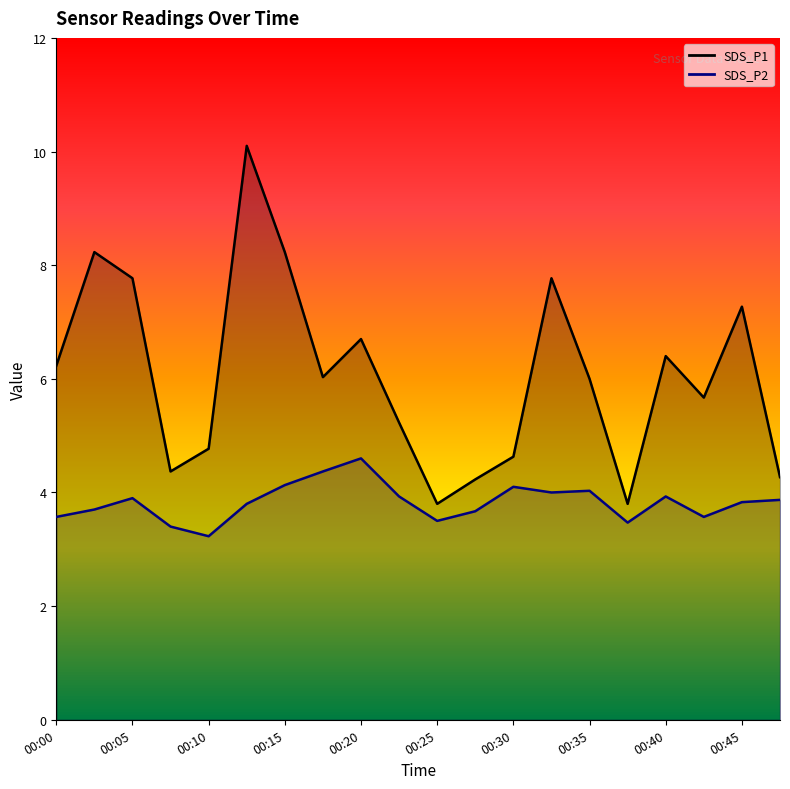

Rank the series by their average value, from lowest to highest.

SDS_P2, SDS_P1